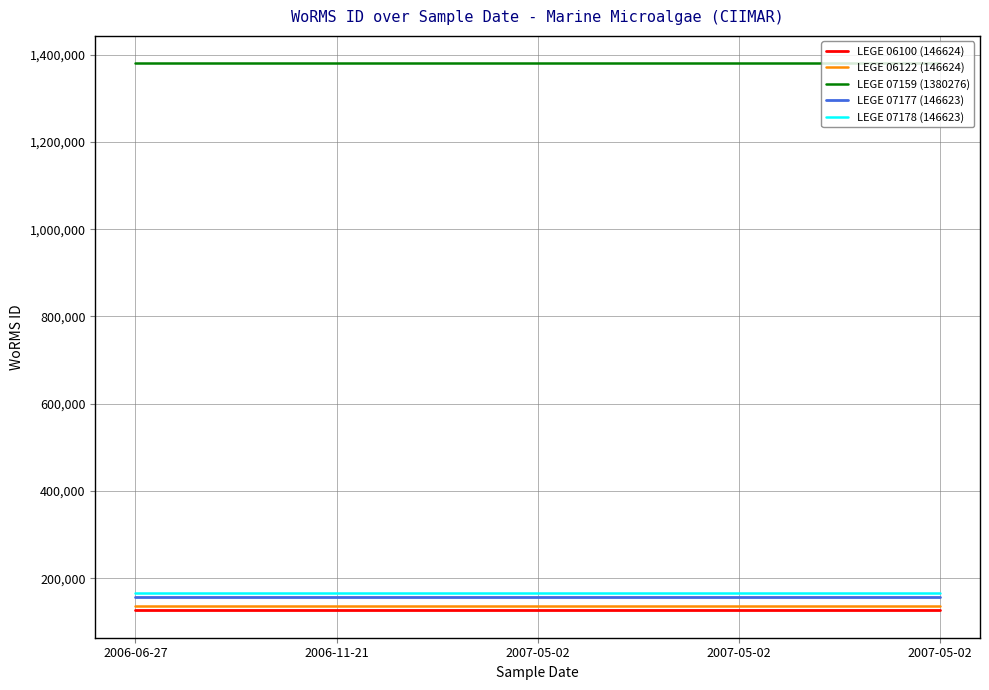

What is the total value across all series at 2007-05-02?

1966770